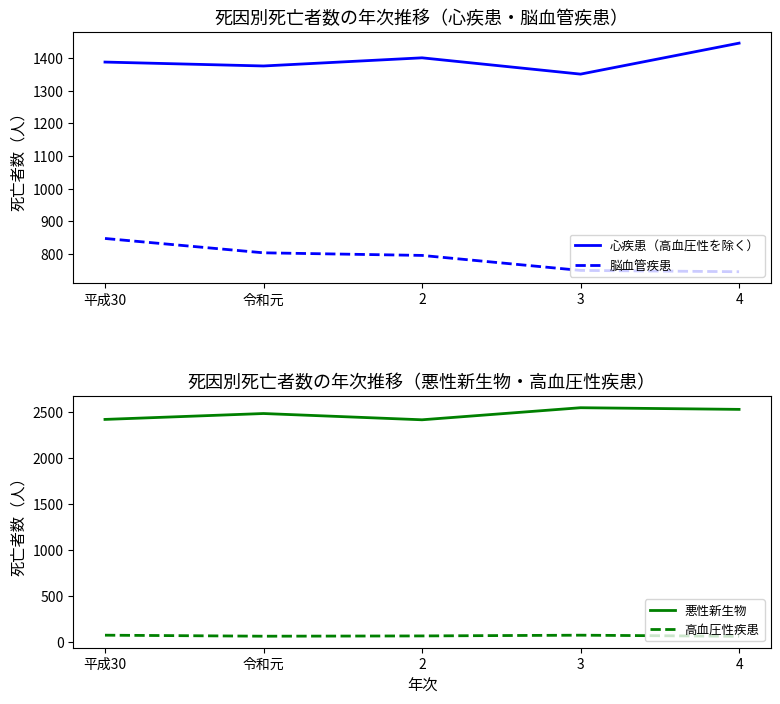

What is the sum of the 高血圧性疾患 values at 2 and 4?

128